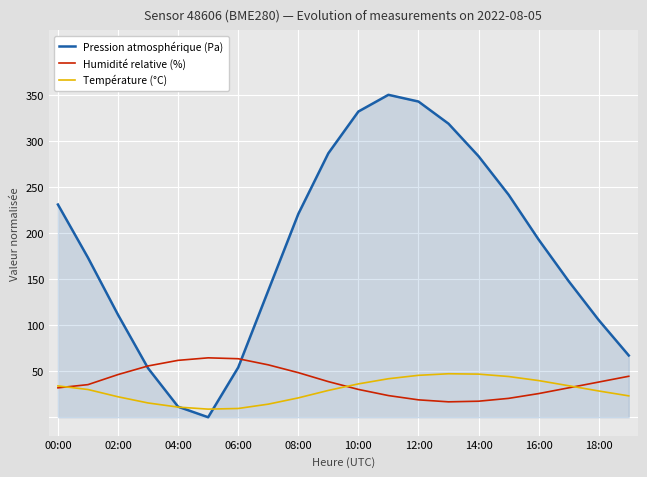

What is the highest value of the Pression atmosphérique (Pa) series?

350.0